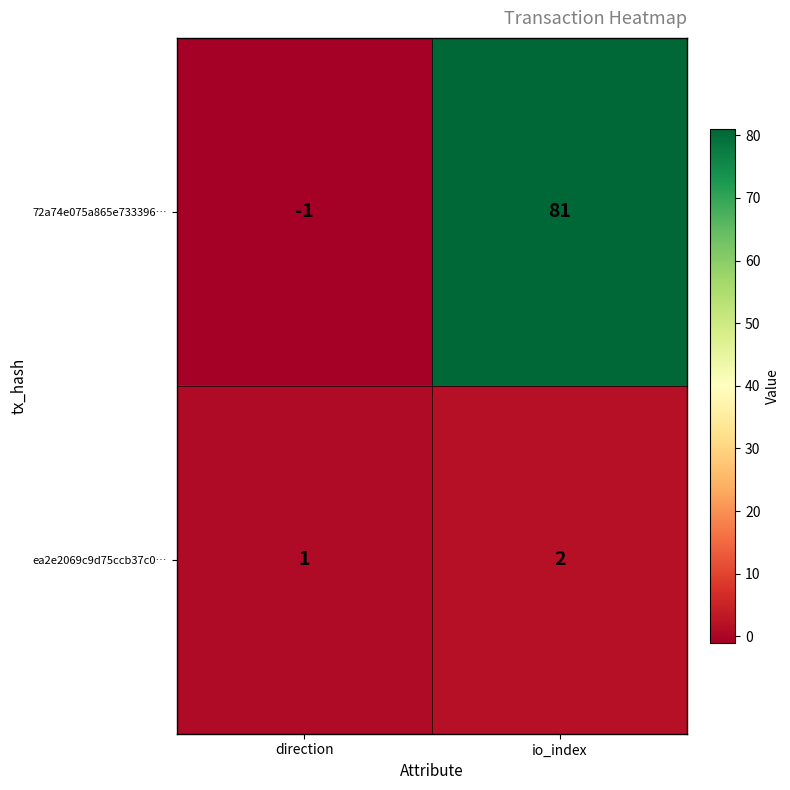

At which category does the chart reach its peak across all series?

io_index